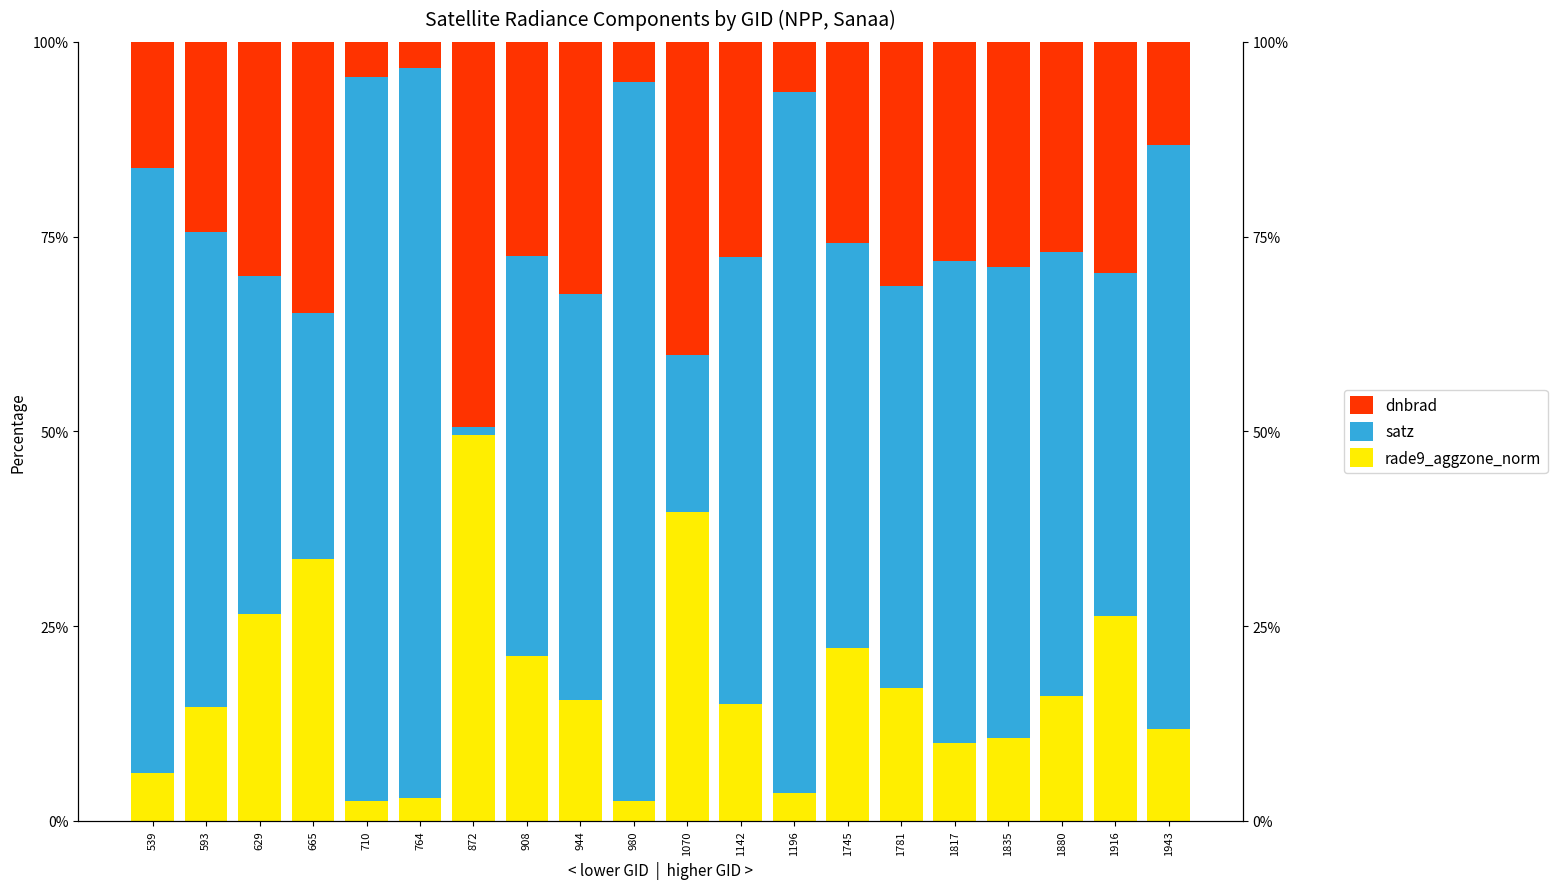

Reading right to left, what are all the values shown in this chart?

rade9_aggzone_norm: 1943=11.8	1916=26.3	1880=16.1	1835=10.7	1817=10.0	1781=17.0	1745=22.2	1196=3.6	1142=15.0	1070=39.7	980=2.6	944=15.6	908=21.2	872=49.5	764=2.9	710=2.5	665=33.6	629=26.6	593=14.6	539=6.2
satz: 1943=74.9	1916=44.0	1880=56.9	1835=60.4	1817=61.8	1781=51.7	1745=52.0	1196=90.0	1142=57.4	1070=20.1	980=92.2	944=52.1	908=51.3	872=1.0	764=93.7	710=93.0	665=31.6	629=43.3	593=61.1	539=77.7
dnbrad: 1943=13.3	1916=29.7	1880=27.0	1835=28.9	1817=28.2	1781=31.3	1745=25.8	1196=6.4	1142=27.6	1070=40.2	980=5.2	944=32.3	908=27.4	872=49.5	764=3.4	710=4.5	665=34.7	629=30.1	593=24.3	539=16.1